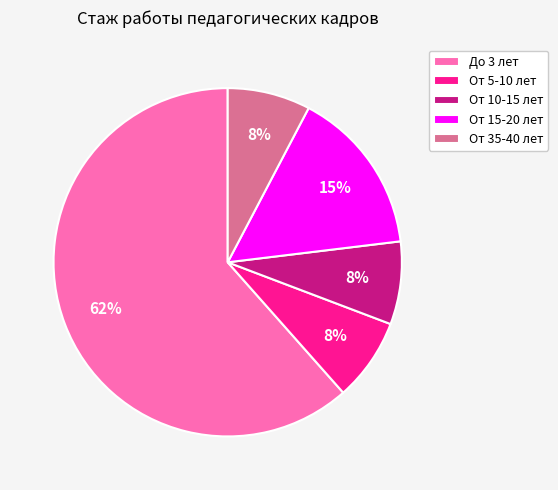

What percentage is the От 10-15 лет slice, to the nearest percent?

8%